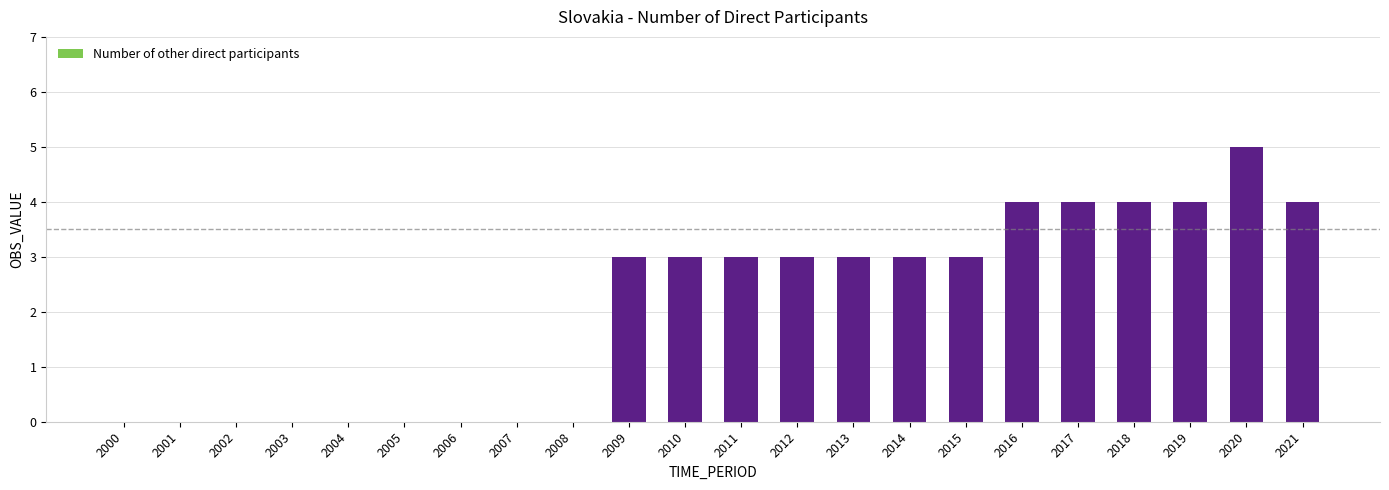

Count the number of data series in this chart.

1